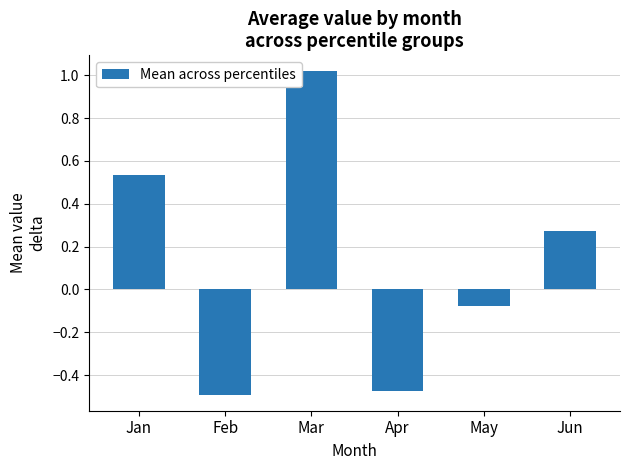

Rank the categories by value from lowest to highest.

Feb, Apr, May, Jun, Jan, Mar